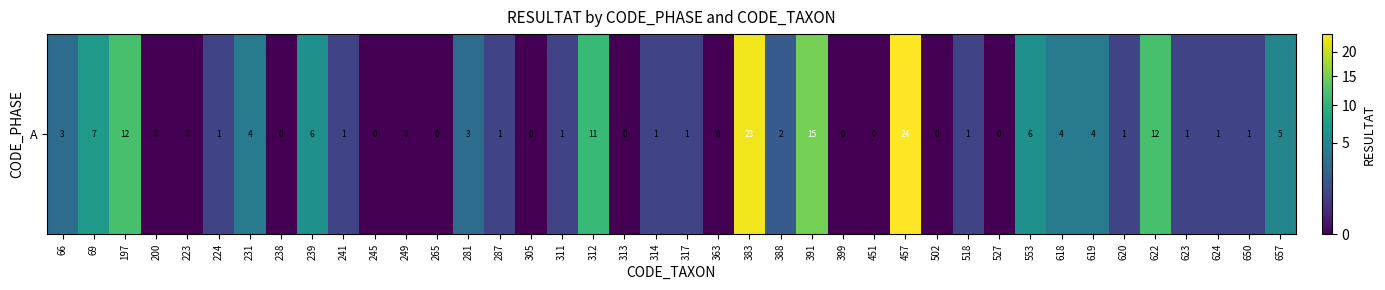

Rank the categories by value from lowest to highest.

200, 223, 238, 245, 249, 265, 305, 313, 363, 399, 451, 502, 527, 224, 241, 287, 311, 314, 317, 518, 620, 623, 624, 650, 388, 66, 281, 231, 618, 619, 657, 239, 553, 69, 312, 197, 622, 391, 383, 457